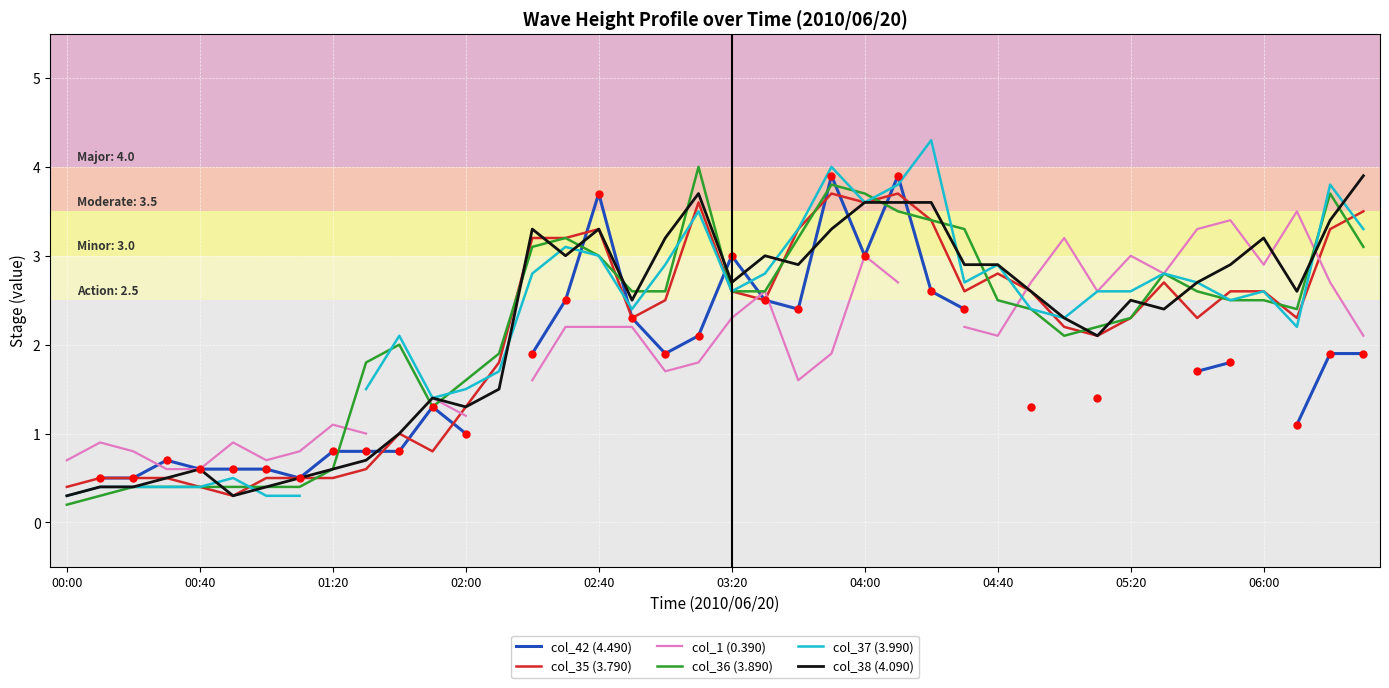

What is the difference between the col_37 (3.990) values at 34 and 23?

1.3